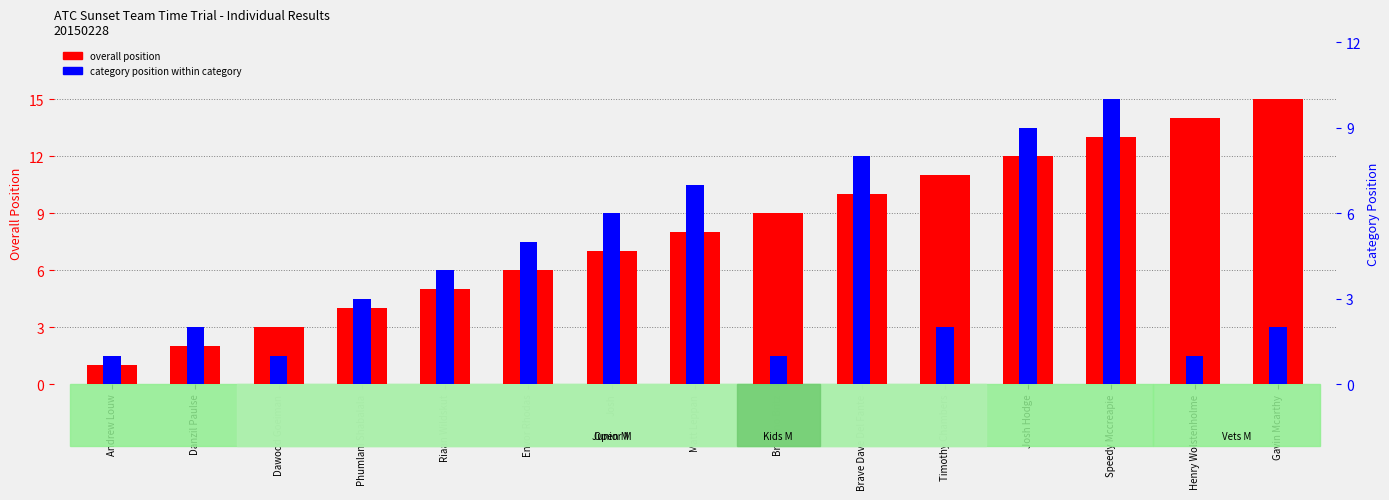

What is the difference between the highest and lowest values at Dawood Goeiman?

2